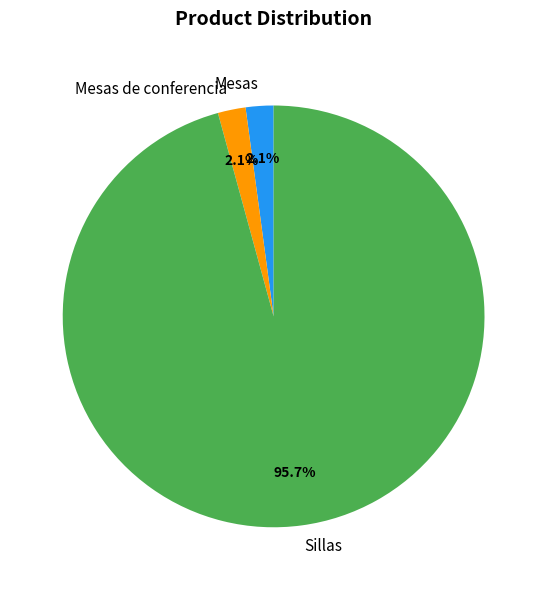

True or false: Sillas accounts for 83% of the total.

False